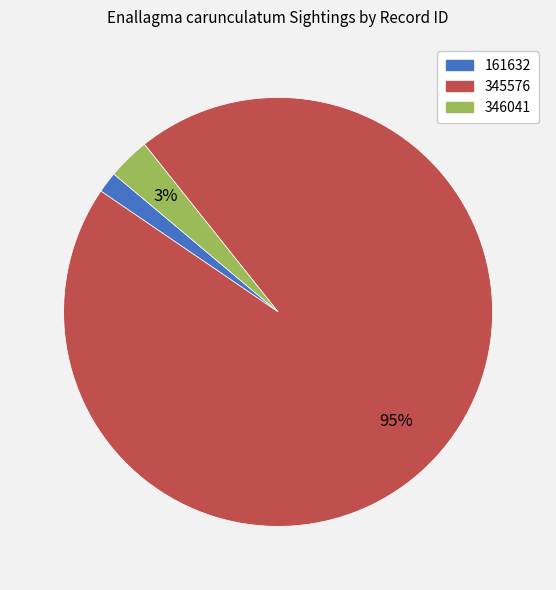

Combined, do 161632 and 346041 account for over 50%?

No